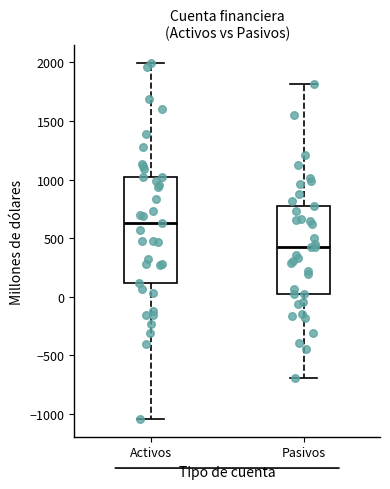

Comparing the boxes themselves (not the whiskers), which one is the tallest?

Activos